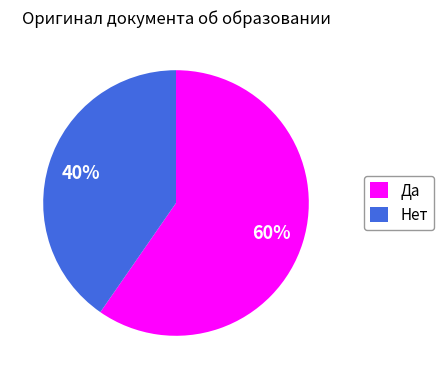

Is it true that Нет is 48% of the pie?

False